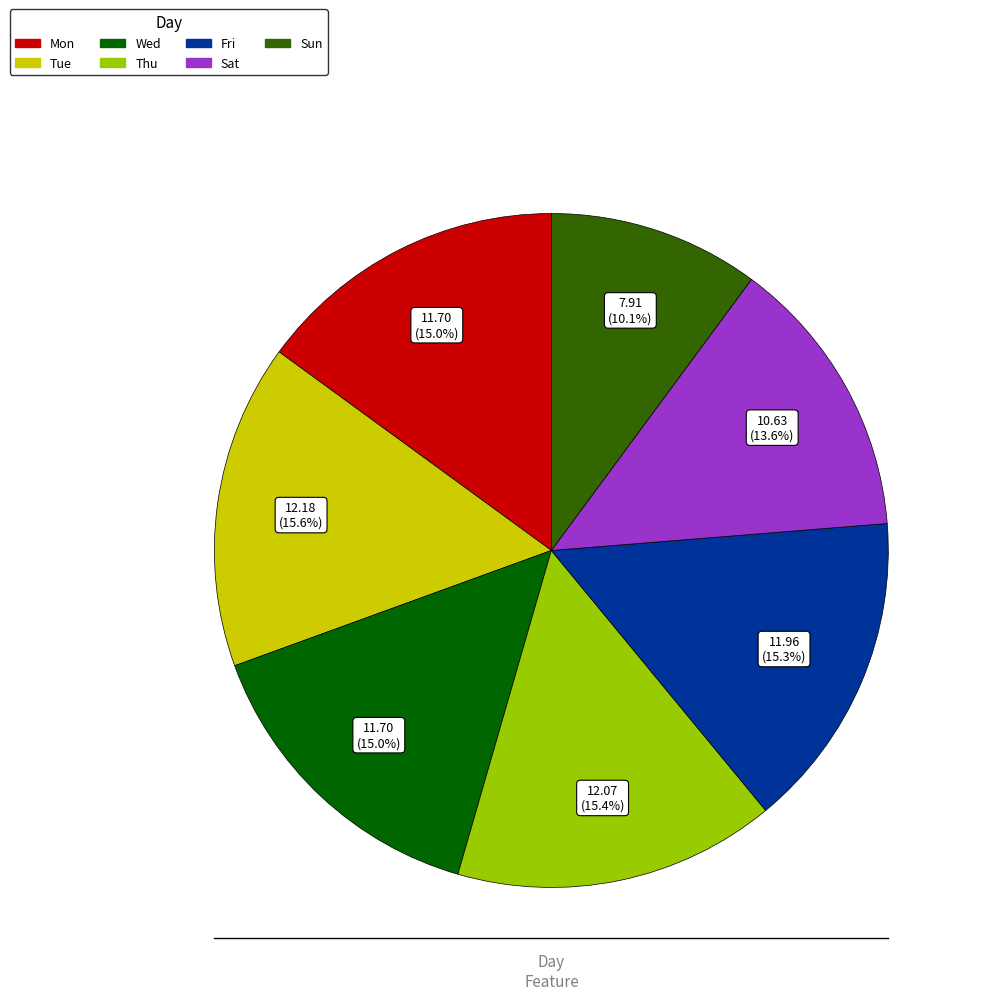

To the nearest percent, what percentage of the pie is Sat?

14%